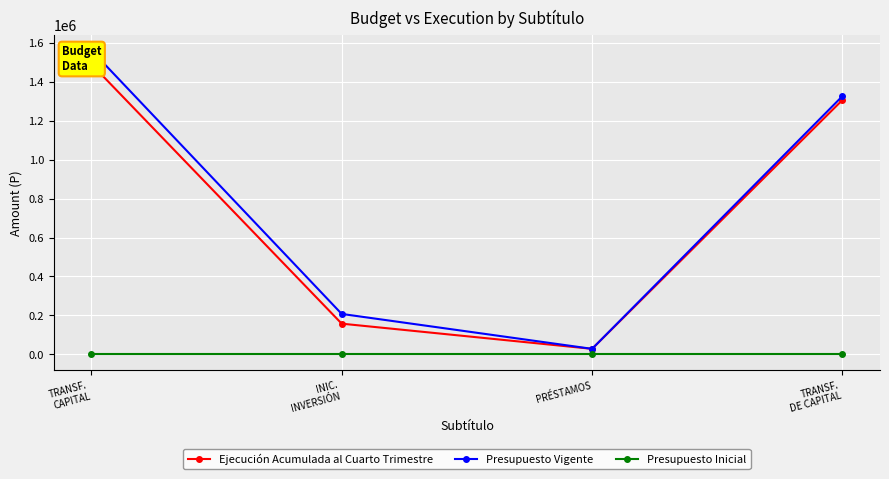

Rank the series by their maximum value, from highest to lowest.

Presupuesto Vigente, Ejecución Acumulada al Cuarto Trimestre, Presupuesto Inicial